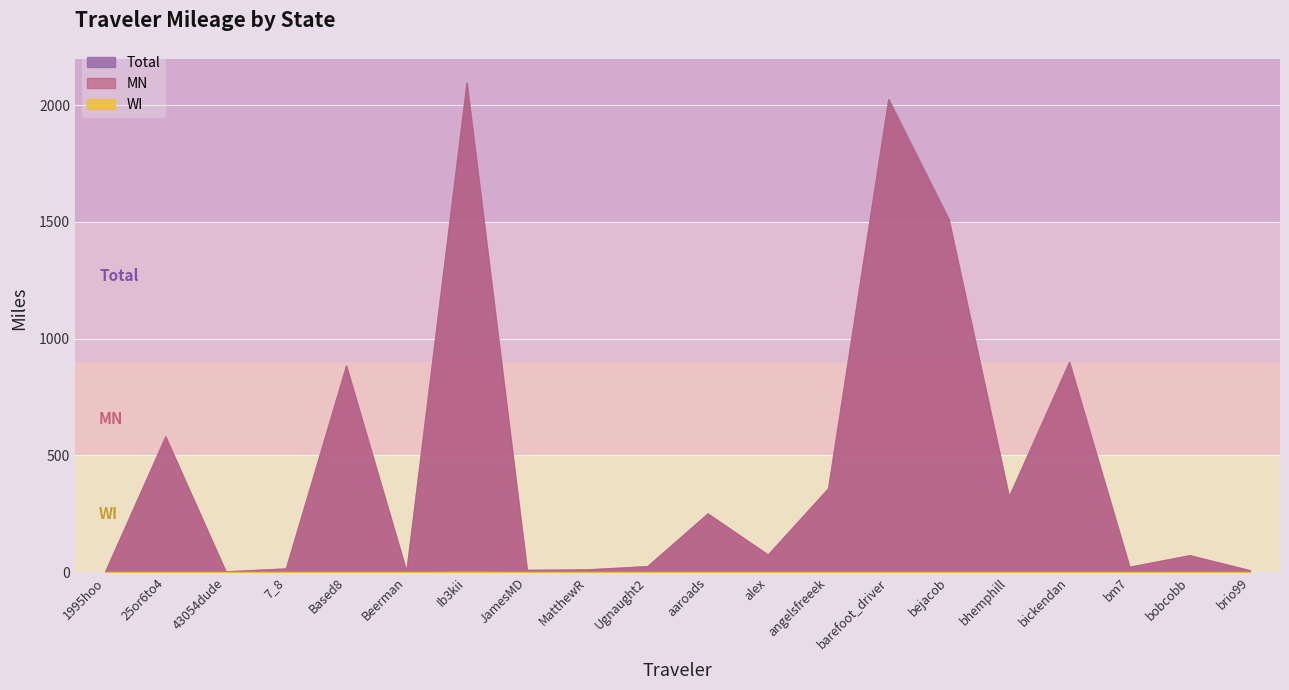

Count the WI values in the range 0 to 1.

20